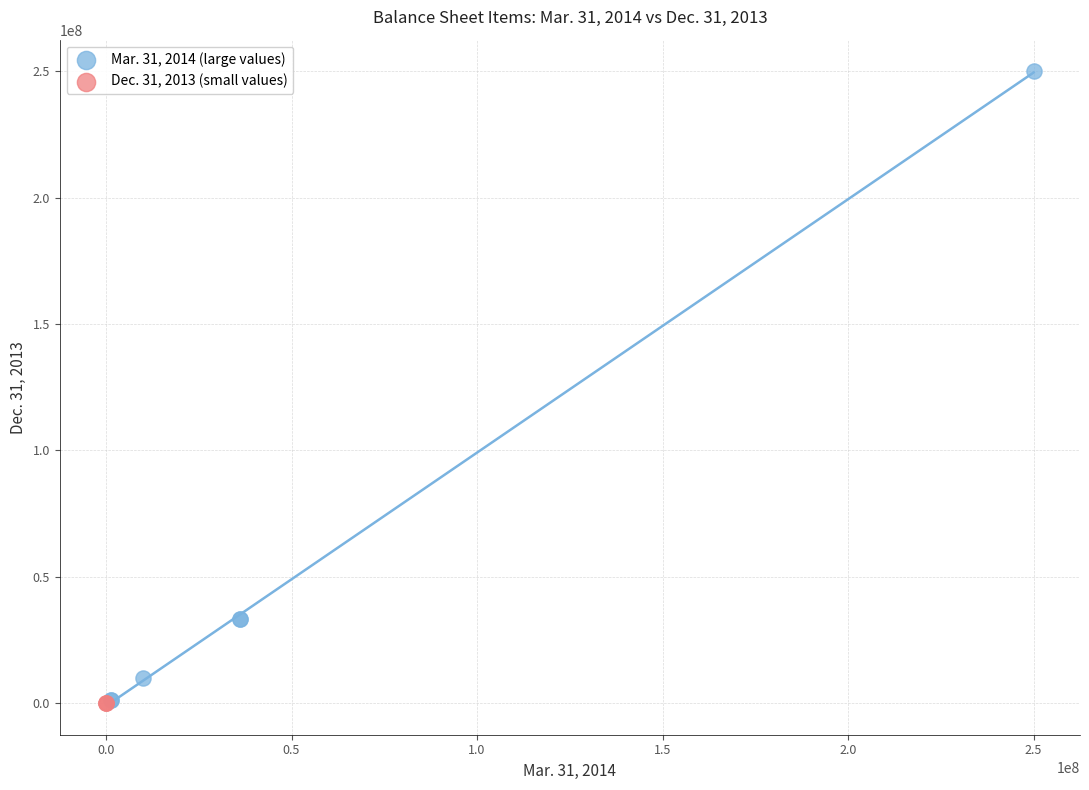

Which series has the widest spread of Y values?

Mar. 31, 2014 (large values)